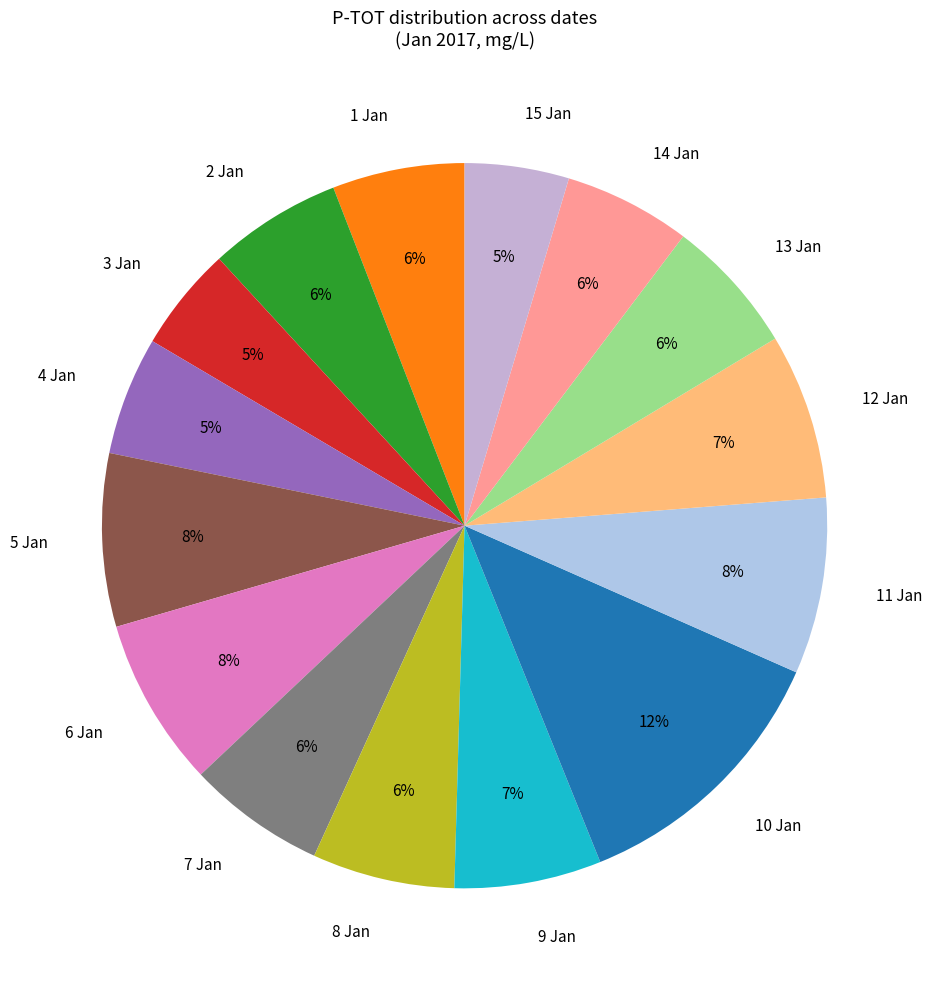

How many segments does this pie chart have?

15